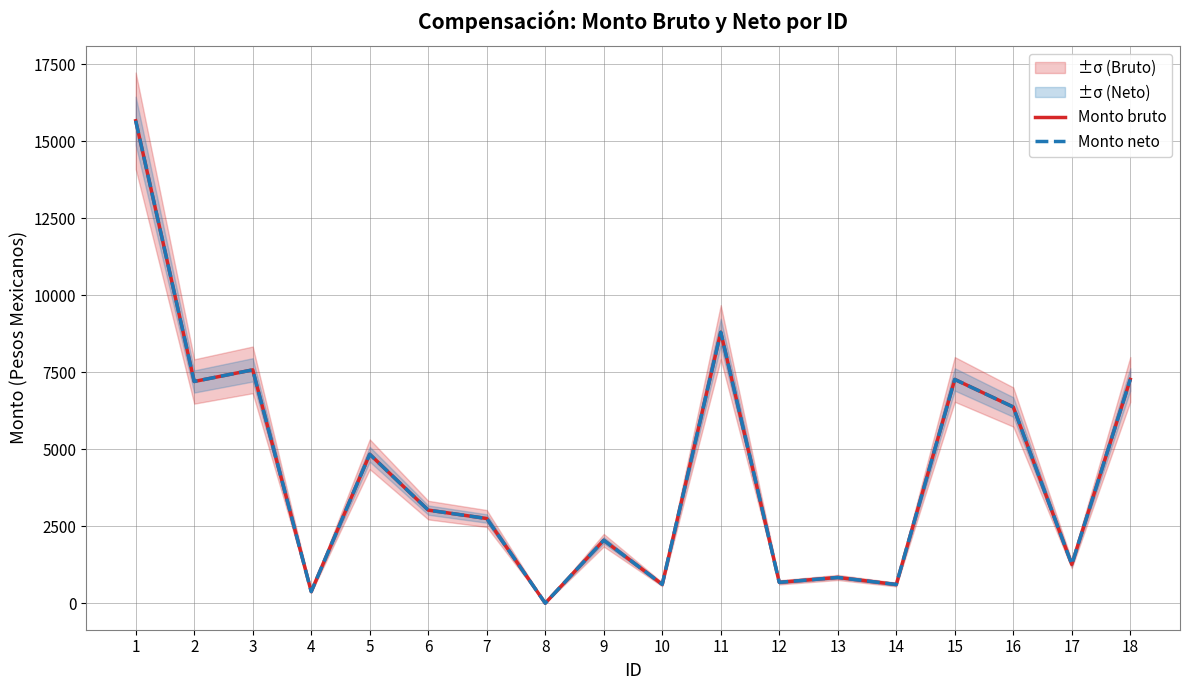

At 6, list the series in order from largest to smallest.

Monto bruto, Monto neto